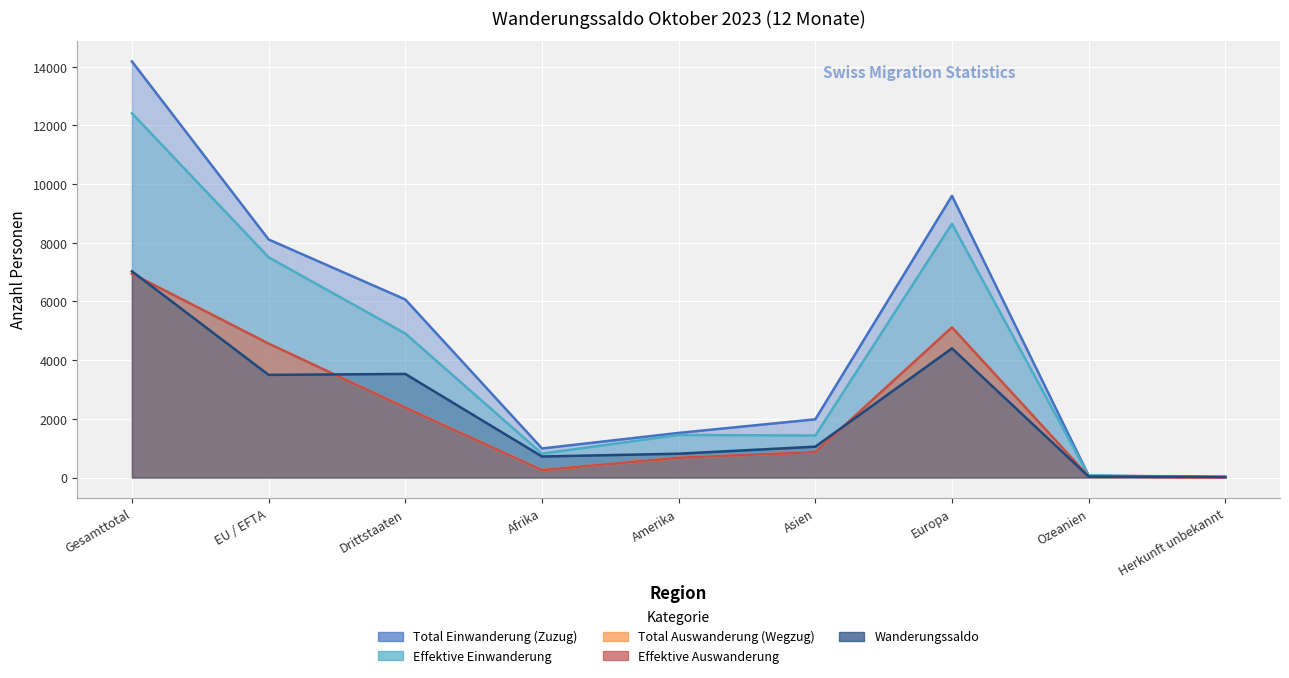

What are all the series names shown in the legend?

Total Einwanderung (Zuzug), Effektive Einwanderung, Total Auswanderung (Wegzug), Effektive Auswanderung, Wanderungssaldo